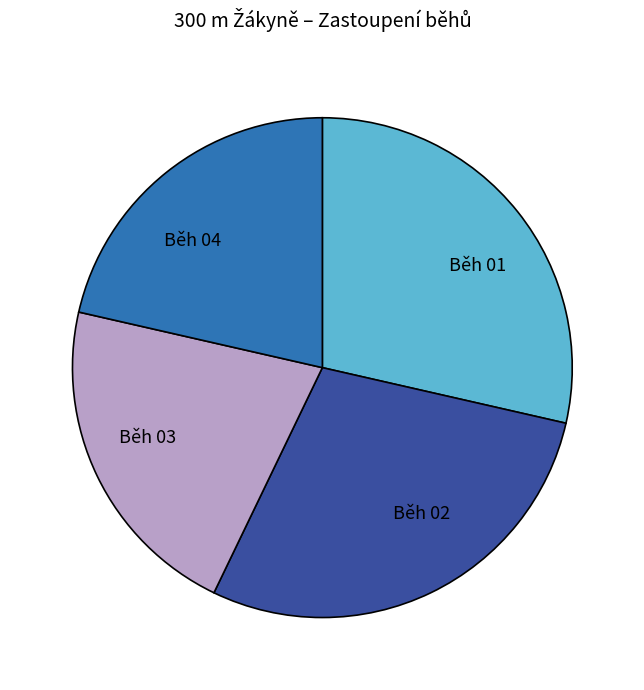

Is there a majority slice in this chart?

No